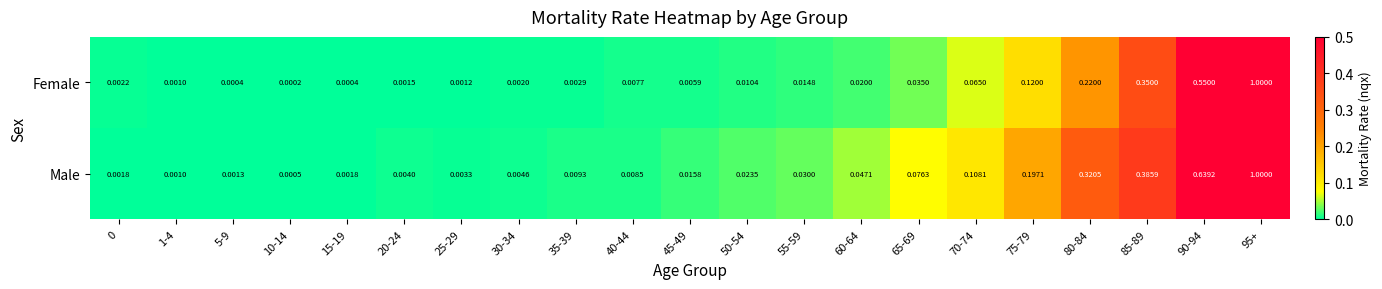

Rank the series by their average value, from highest to lowest.

Male, Female